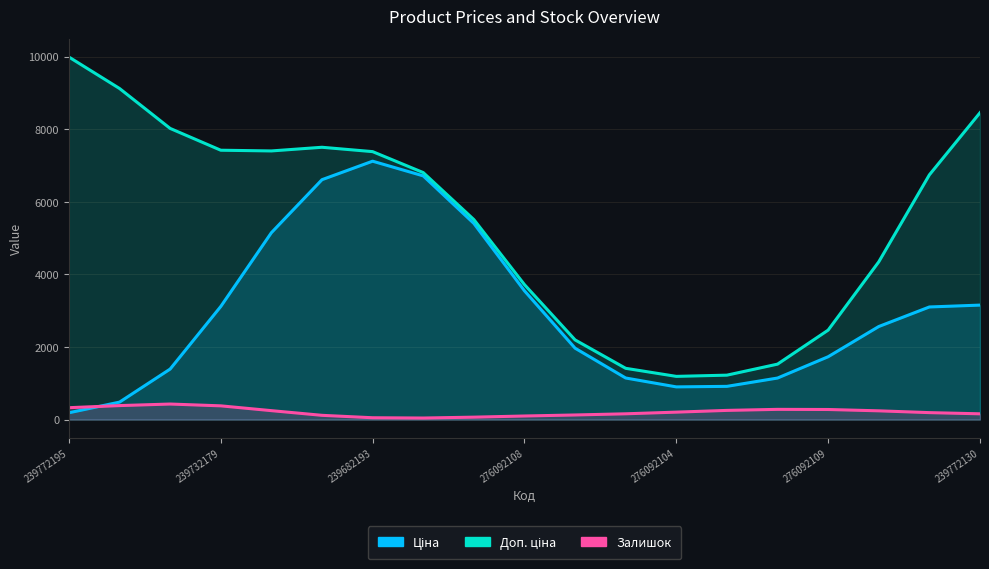

True or false: Ціна has more than 0 interior local peaks.

True